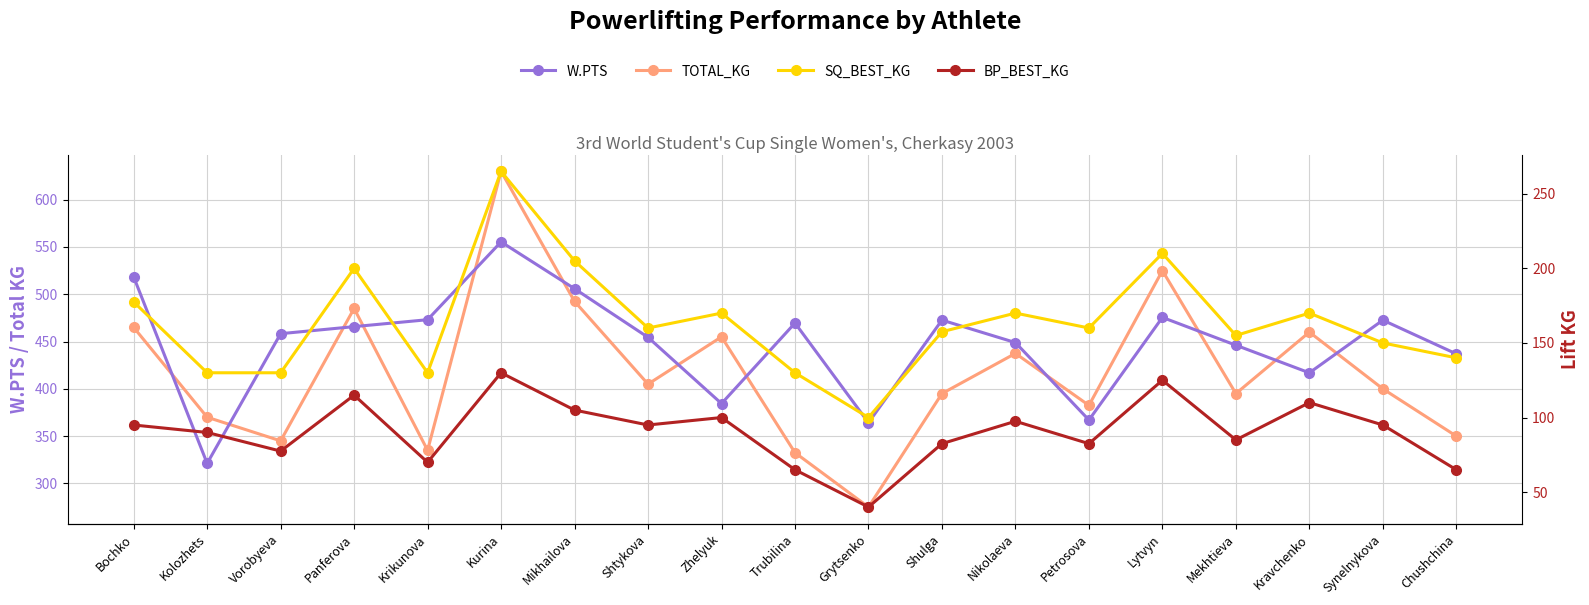

What is the average value of the W.PTS series?

447.8